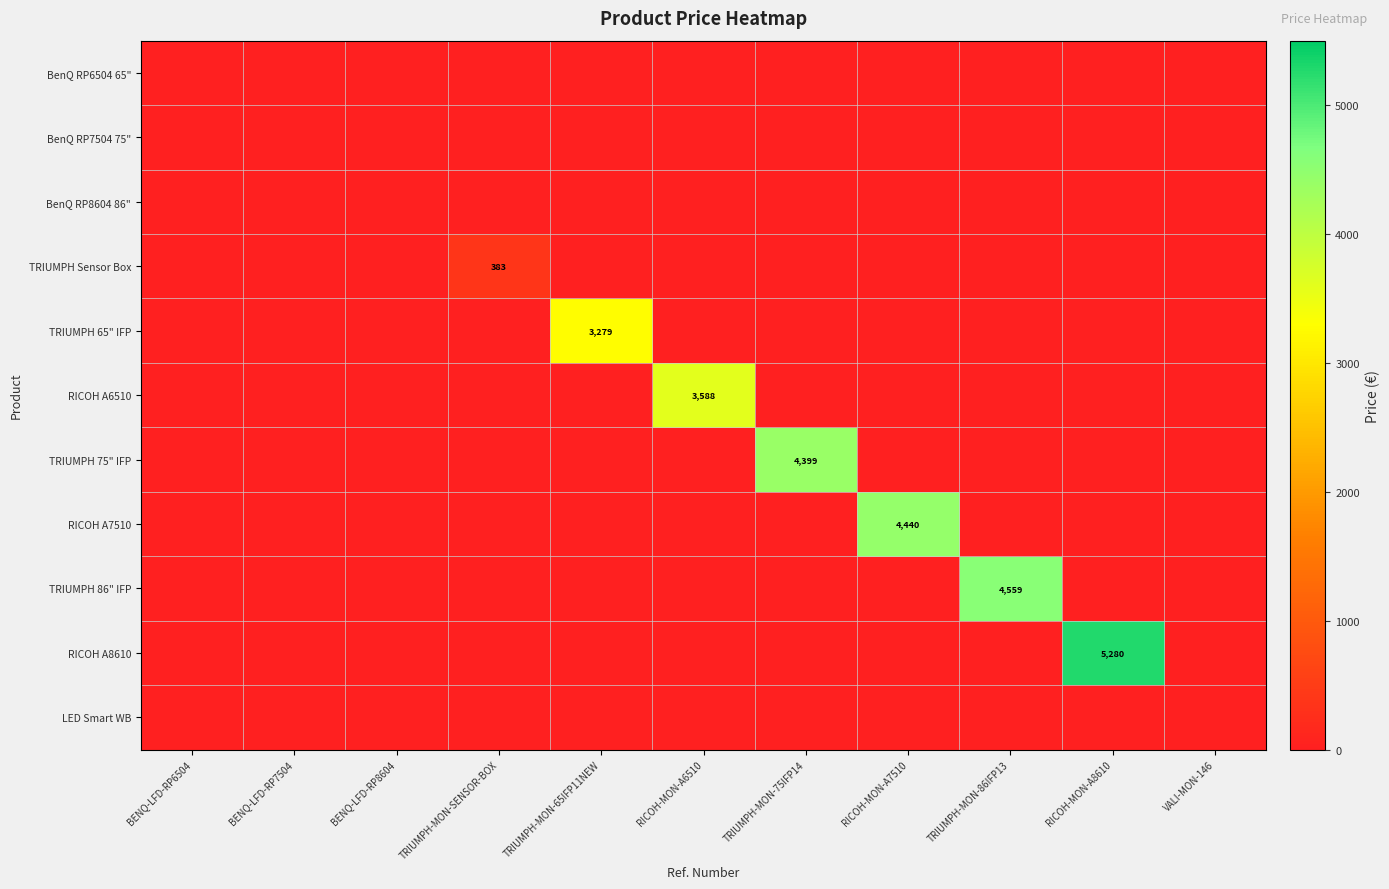

Between BENQ-LFD-RP8604 and TRIUMPH-MON-SENSOR-BOX, which series saw the biggest shift?

TRIUMPH Sensor Box